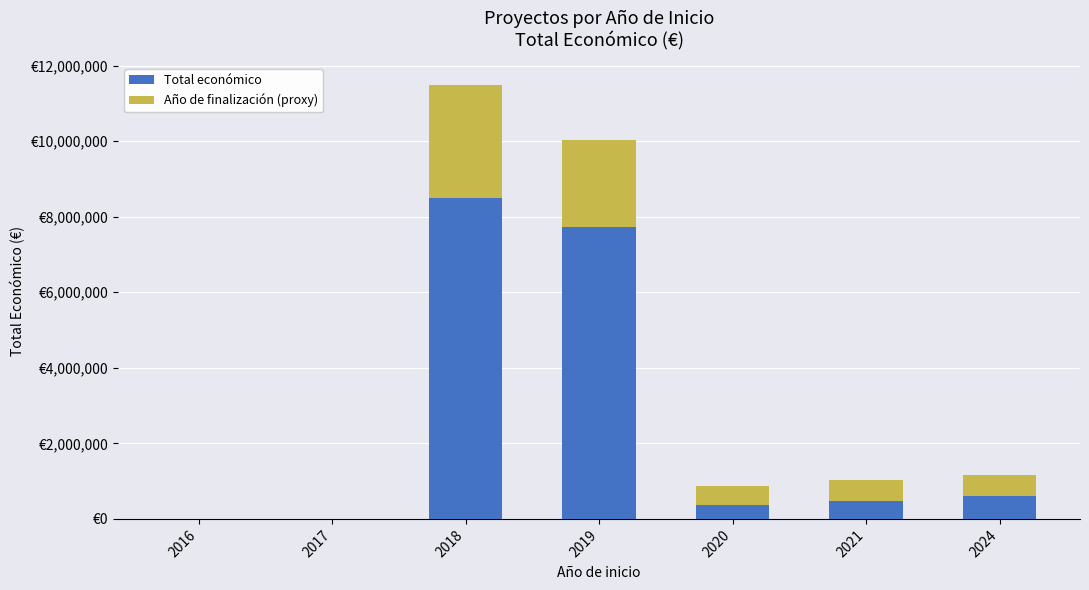

The value of Año de finalización (proxy) at 2021 is 543404. True or false?

True